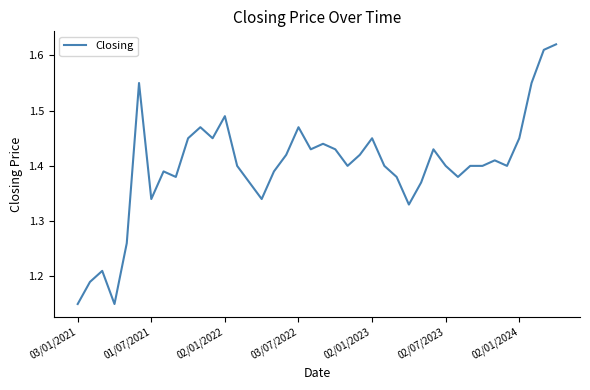

Count the number of categories in the chart.

40